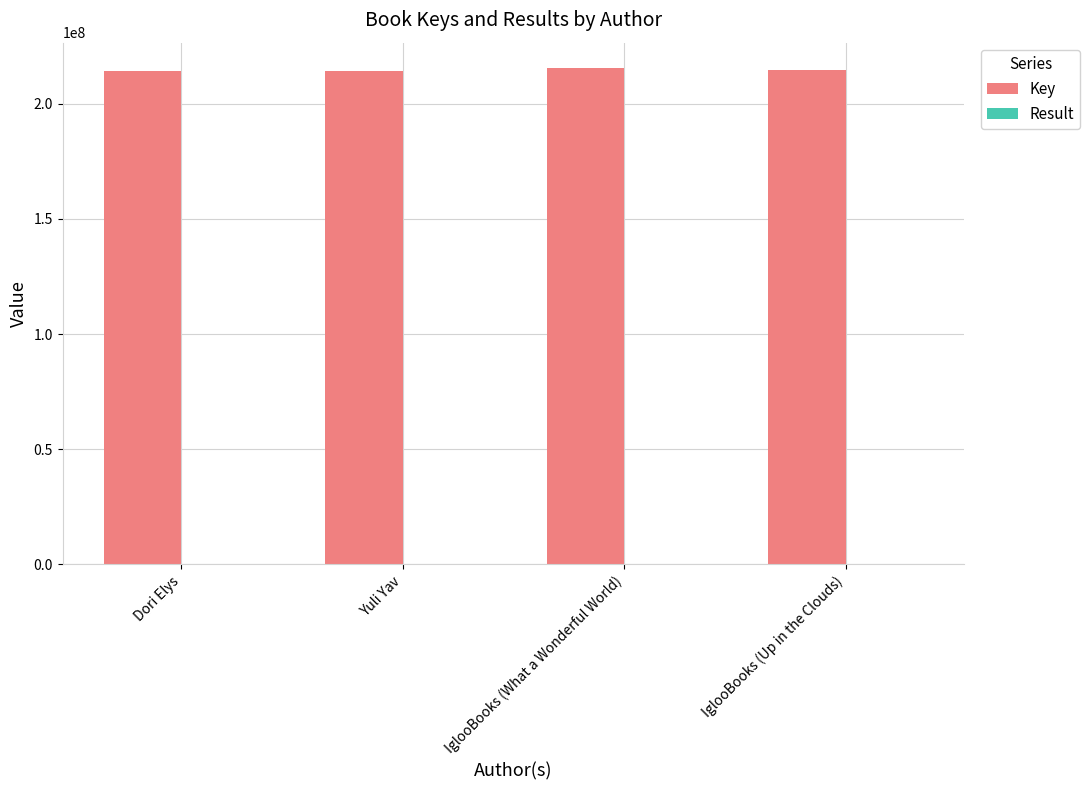

What is the sum of all Key values?

858802512